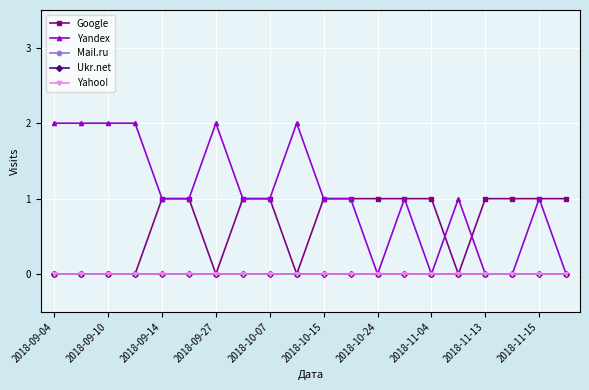

True or false: Yandex and Ukr.net intersect in this chart.

False